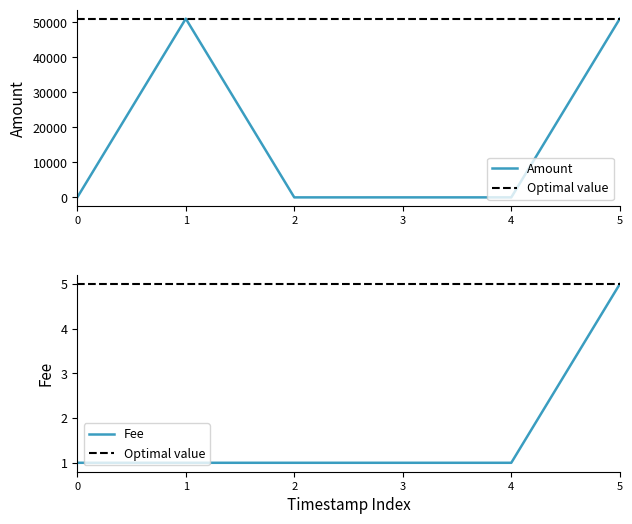

How many data points in Amount are above 3?

2